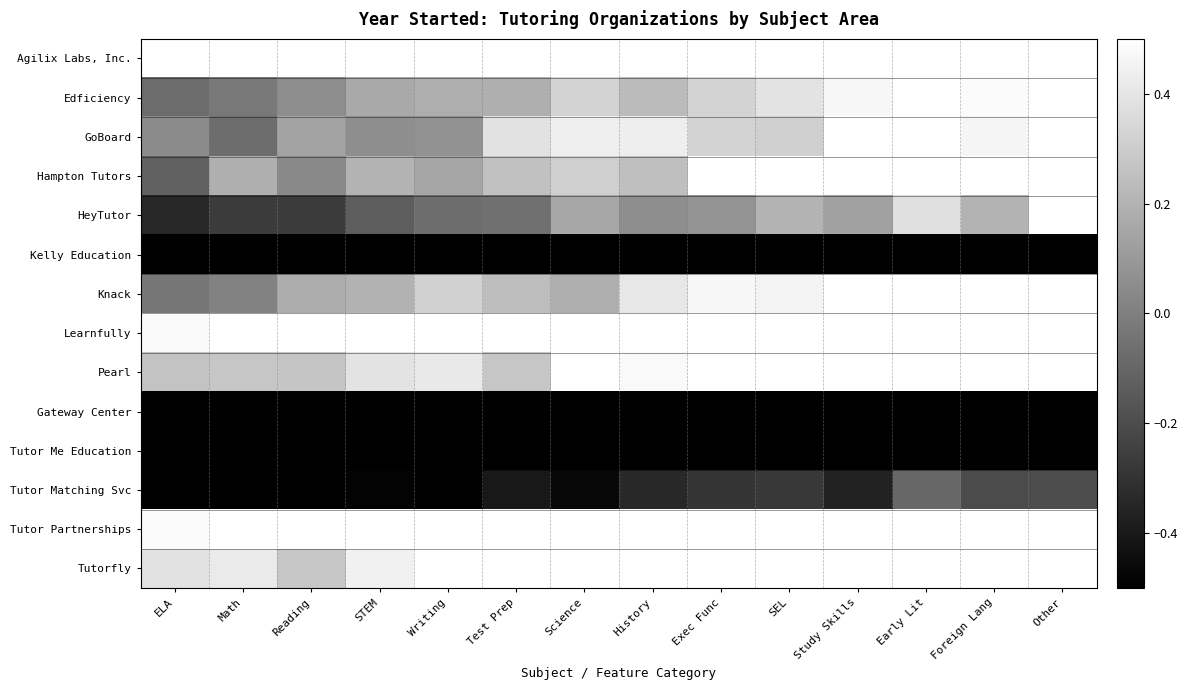

Reading left to right, what are all the values shown in this chart?

Agilix Labs, Inc.: ELA=0.8	Math=1.0	Reading=1.0	STEM=1.0	Writing=0.9	Test Prep=1.0	Science=1.0	History=1.3	Exec Func=1.3	SEL=1.3	Study Skills=1.2	Early Lit=1.5	Foreign Lang=1.5	Other=1.4
Edficiency: ELA=-0.1	Math=-0.0	Reading=0.1	STEM=0.2	Writing=0.2	Test Prep=0.2	Science=0.3	History=0.2	Exec Func=0.3	SEL=0.4	Study Skills=0.5	Early Lit=0.6	Foreign Lang=0.5	Other=0.6
GoBoard: ELA=0.0	Math=-0.1	Reading=0.1	STEM=0.1	Writing=0.1	Test Prep=0.4	Science=0.4	History=0.4	Exec Func=0.3	SEL=0.3	Study Skills=0.5	Early Lit=0.5	Foreign Lang=0.5	Other=0.6
Hampton Tutors: ELA=-0.1	Math=0.2	Reading=0.0	STEM=0.2	Writing=0.1	Test Prep=0.3	Science=0.3	History=0.2	Exec Func=0.5	SEL=0.5	Study Skills=0.6	Early Lit=0.6	Foreign Lang=0.6	Other=0.7
HeyTutor: ELA=-0.3	Math=-0.3	Reading=-0.3	STEM=-0.1	Writing=-0.1	Test Prep=-0.1	Science=0.2	History=0.1	Exec Func=0.1	SEL=0.2	Study Skills=0.1	Early Lit=0.4	Foreign Lang=0.2	Other=0.5
Kelly Education: ELA=-1.6	Math=-1.7	Reading=-1.7	STEM=-1.4	Writing=-1.4	Test Prep=-1.4	Science=-1.3	History=-1.5	Exec Func=-1.3	SEL=-1.4	Study Skills=-1.1	Early Lit=-1.1	Foreign Lang=-1.2	Other=-1.2
Knack: ELA=-0.0	Math=0.0	Reading=0.2	STEM=0.2	Writing=0.3	Test Prep=0.2	Science=0.2	History=0.4	Exec Func=0.5	SEL=0.5	Study Skills=0.6	Early Lit=0.5	Foreign Lang=0.6	Other=0.6
Learnfully: ELA=0.5	Math=0.5	Reading=0.6	STEM=0.8	Writing=0.7	Test Prep=0.9	Science=1.0	History=0.9	Exec Func=1.0	SEL=1.1	Study Skills=1.0	Early Lit=1.0	Foreign Lang=1.1	Other=1.1
Pearl: ELA=0.3	Math=0.3	Reading=0.3	STEM=0.4	Writing=0.4	Test Prep=0.3	Science=0.5	History=0.5	Exec Func=0.6	SEL=0.7	Study Skills=0.5	Early Lit=0.5	Foreign Lang=0.6	Other=0.7
Gateway Center: ELA=-2.9	Math=-2.8	Reading=-3.0	STEM=-2.8	Writing=-2.8	Test Prep=-2.8	Science=-2.8	History=-2.7	Exec Func=-2.5	SEL=-2.6	Study Skills=-2.5	Early Lit=-2.4	Foreign Lang=-2.5	Other=-2.2
Tutor Me Education: ELA=-1.0	Math=-1.2	Reading=-1.1	STEM=-1.1	Writing=-1.1	Test Prep=-1.1	Science=-0.9	History=-0.9	Exec Func=-1.0	SEL=-0.8	Study Skills=-0.6	Early Lit=-0.8	Foreign Lang=-0.7	Other=-0.6
Tutor Matching Svc: ELA=-0.6	Math=-0.7	Reading=-0.6	STEM=-0.5	Writing=-0.6	Test Prep=-0.4	Science=-0.5	History=-0.3	Exec Func=-0.3	SEL=-0.3	Study Skills=-0.4	Early Lit=-0.1	Foreign Lang=-0.2	Other=-0.2
Tutor Partnerships: ELA=0.5	Math=0.7	Reading=0.8	STEM=0.6	Writing=0.8	Test Prep=0.8	Science=0.9	History=0.8	Exec Func=1.0	SEL=1.0	Study Skills=1.2	Early Lit=1.0	Foreign Lang=1.1	Other=1.1
Tutorfly: ELA=0.4	Math=0.4	Reading=0.3	STEM=0.4	Writing=0.5	Test Prep=0.5	Science=0.5	History=0.5	Exec Func=0.5	SEL=0.8	Study Skills=0.8	Early Lit=0.8	Foreign Lang=0.8	Other=0.8